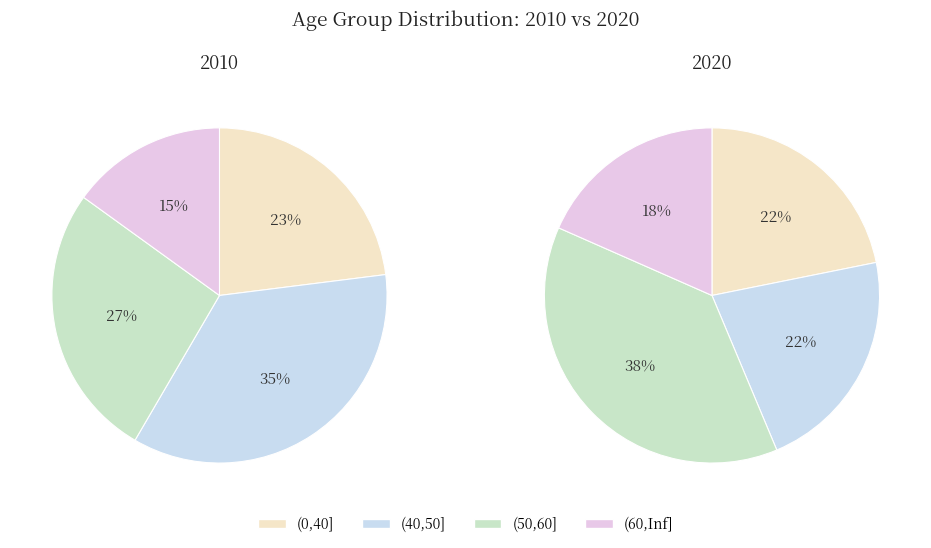

To the nearest percent, what percentage of the pie is (0,40]?

23%